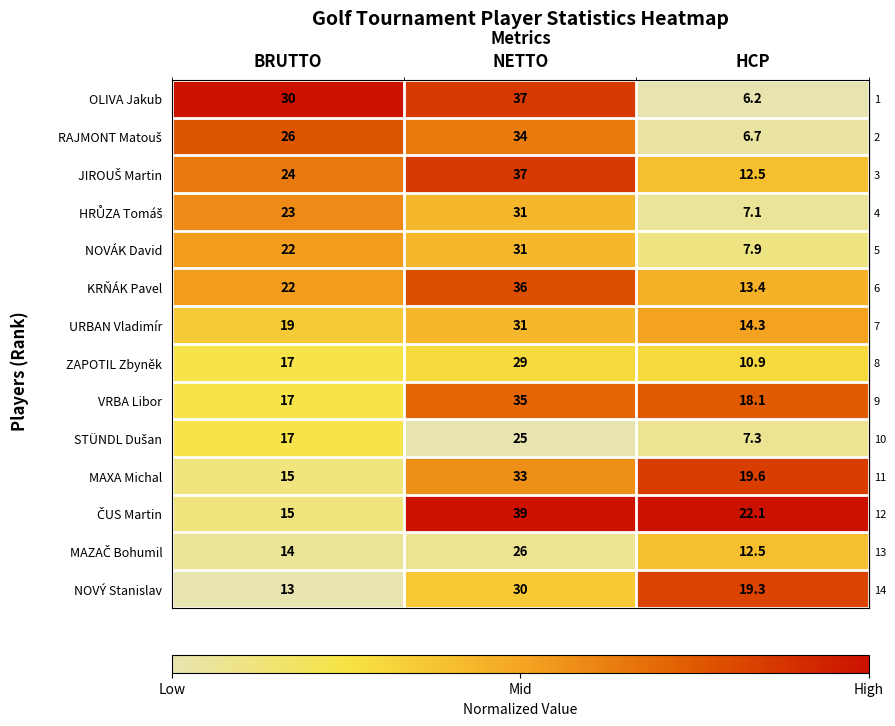

The OLIVA Jakub series shows 40.7 at BRUTTO. True or false?

False